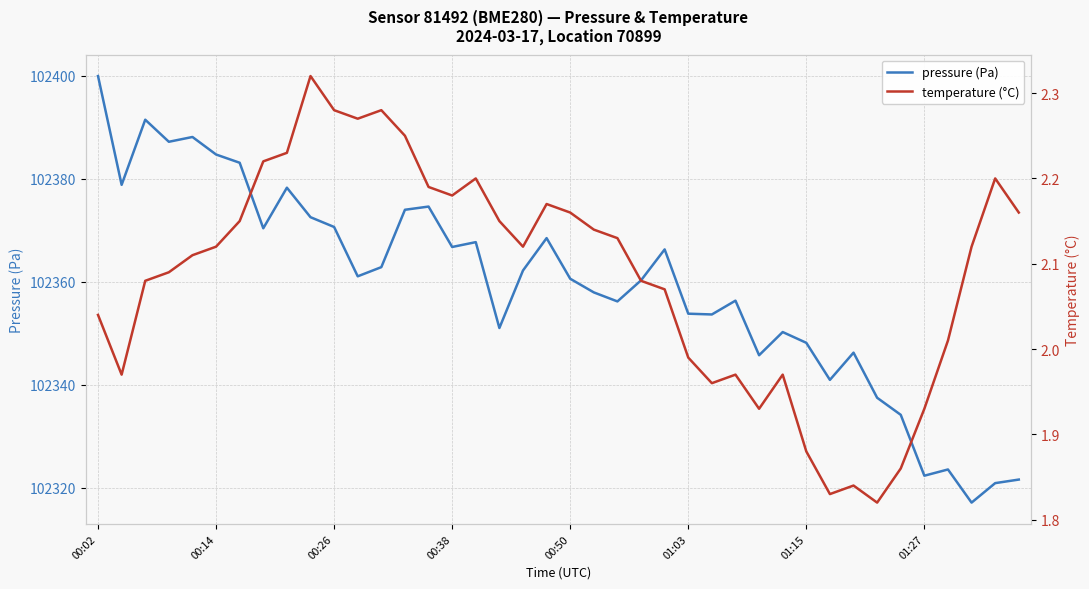

Reading left to right, extract all data points from this chart.

pressure (Pa): 102399.9	102378.8	102391.4	102387.2	102388.1	102384.7	102383.1	102370.4	102378.2	102372.5	102370.6	102361.1	102362.8	102374.0	102374.6	102366.8	102367.7	102351.0	102362.2	102368.5	102360.6	102357.9	102356.2	102360.3	102366.3	102353.8	102353.7	102356.3	102345.8	102350.2	102348.2	102341.0	102346.2	102337.5	102334.2	102322.4	102323.6	102317.2	102320.9	102321.6
temperature (°C): 2.0	2.0	2.1	2.1	2.1	2.1	2.1	2.2	2.2	2.3	2.3	2.3	2.3	2.2	2.2	2.2	2.2	2.1	2.1	2.2	2.2	2.1	2.1	2.1	2.1	2.0	2.0	2.0	1.9	2.0	1.9	1.8	1.8	1.8	1.9	1.9	2.0	2.1	2.2	2.2